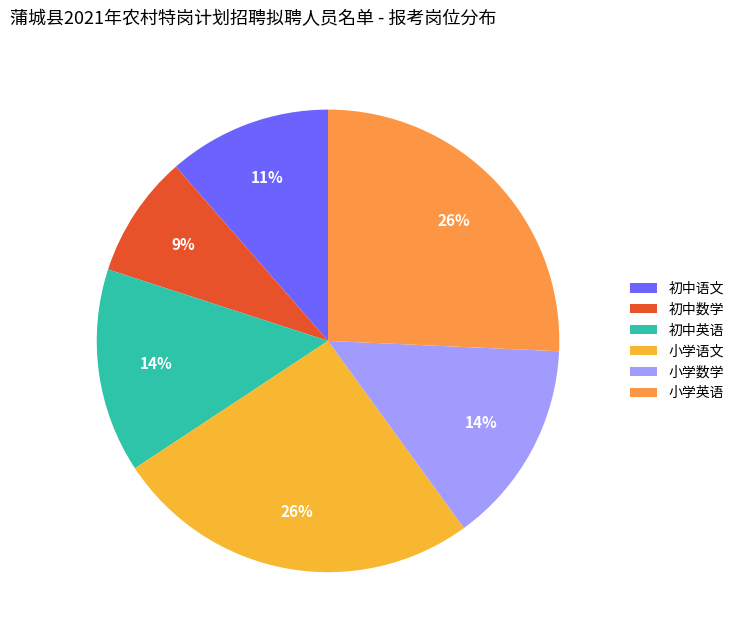

To the nearest percent, what percentage of the pie is 小学语文?

26%